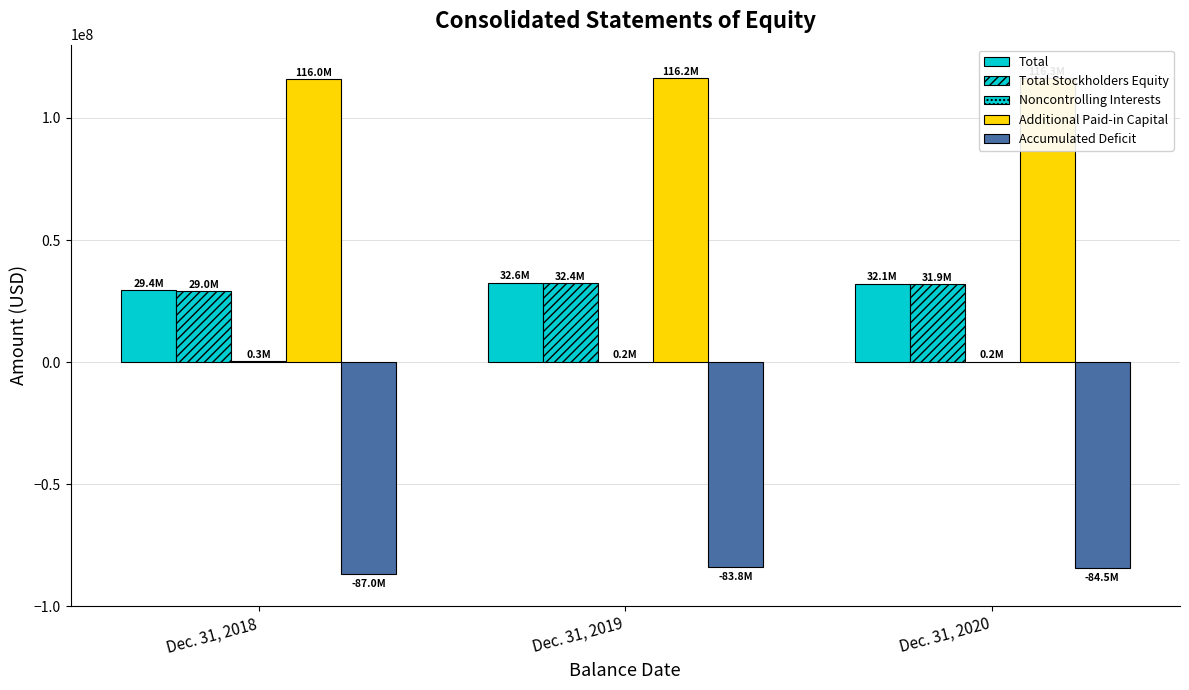

What is the sum of the Additional Paid-in Capital values at Dec. 31, 2020 and Dec. 31, 2018?

232285000